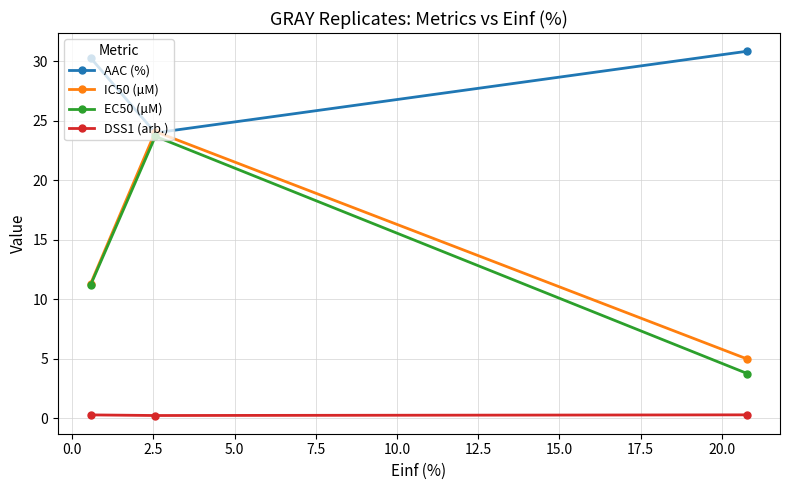

List the series in order of their peak value, lowest first.

DSS1 (arb.), EC50 (µM), IC50 (µM), AAC (%)